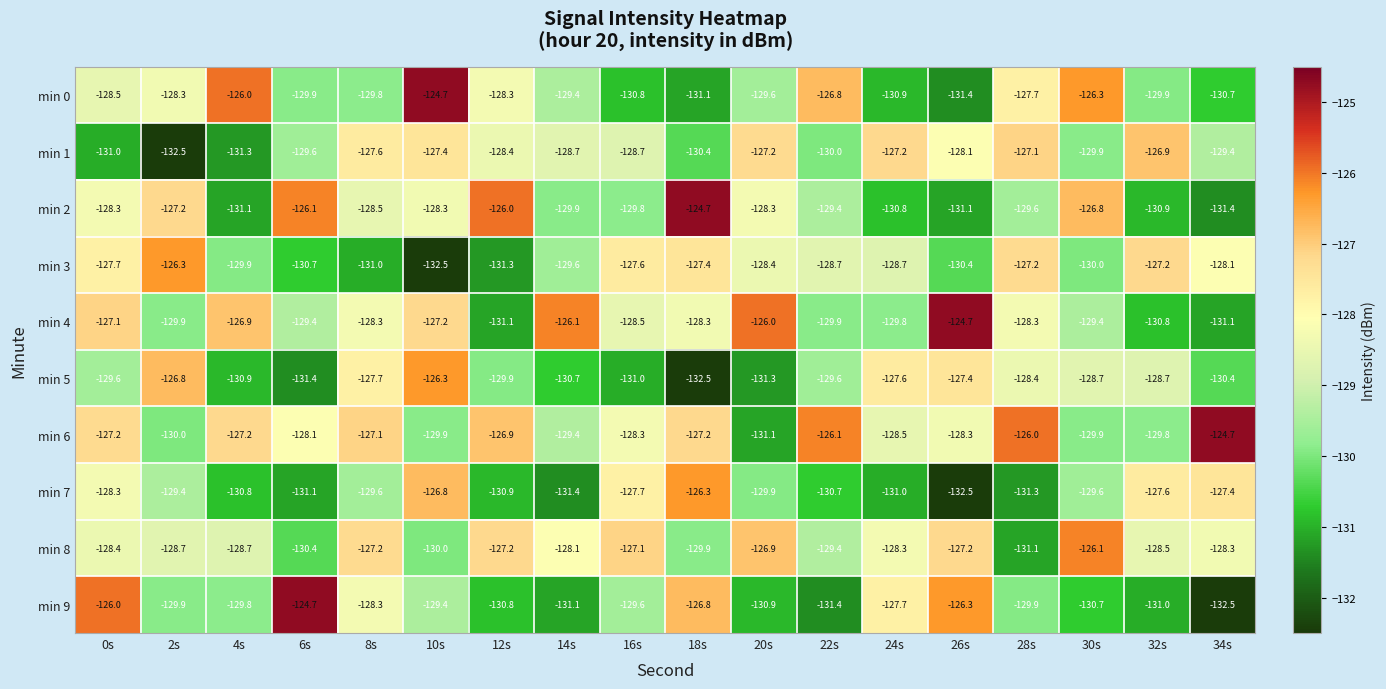

What is the sum of the min 8 values at 18s and 30s?

-256.0